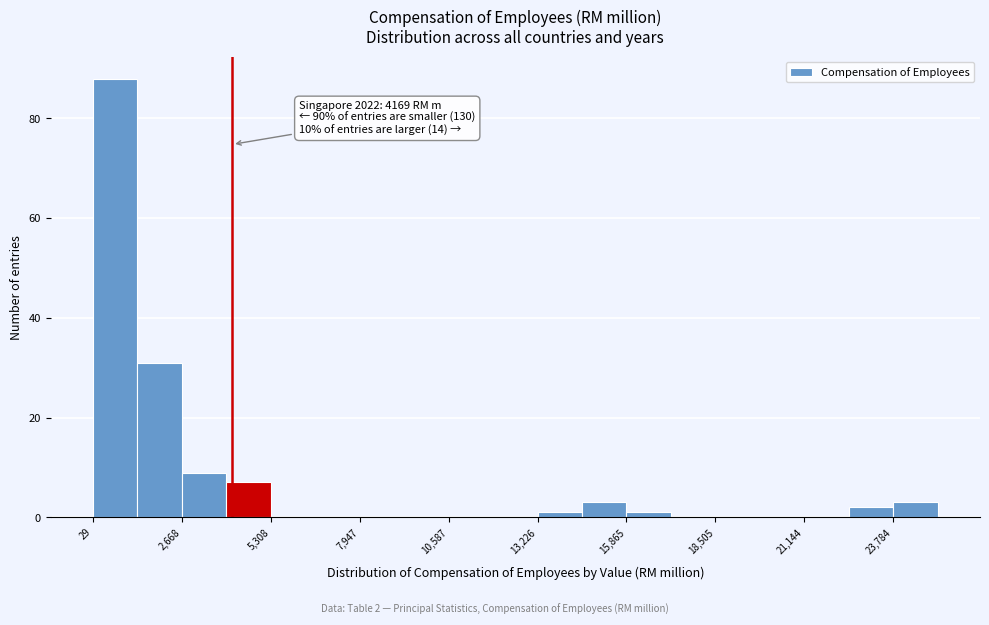

Read against the x-axis, roughly where is the centre of the tallest bar?

500